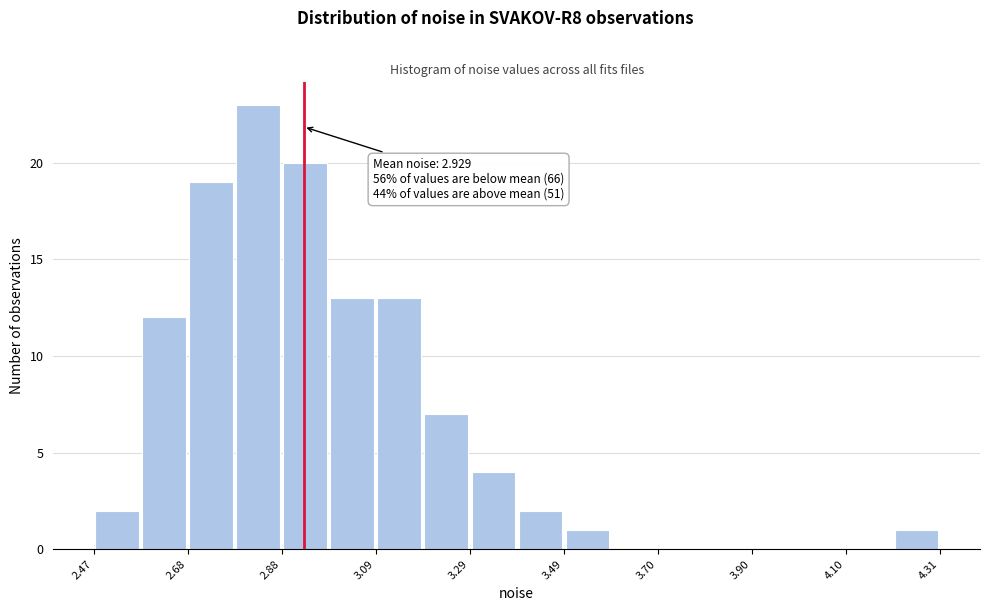

Around what value on the x-axis is the tallest bar? Give the approximate position of its centre, as read against the axis.

2.85